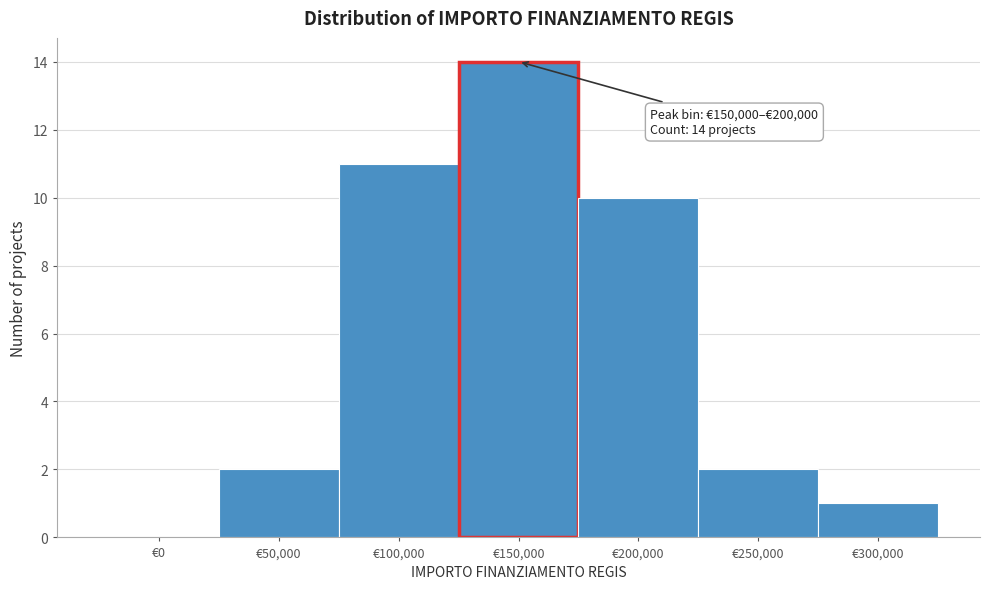

Reading right to left, list all the values displayed in this chart.

€300,000=1	€250,000=2	€200,000=10	€150,000=14	€100,000=11	€50,000=2	€0=0